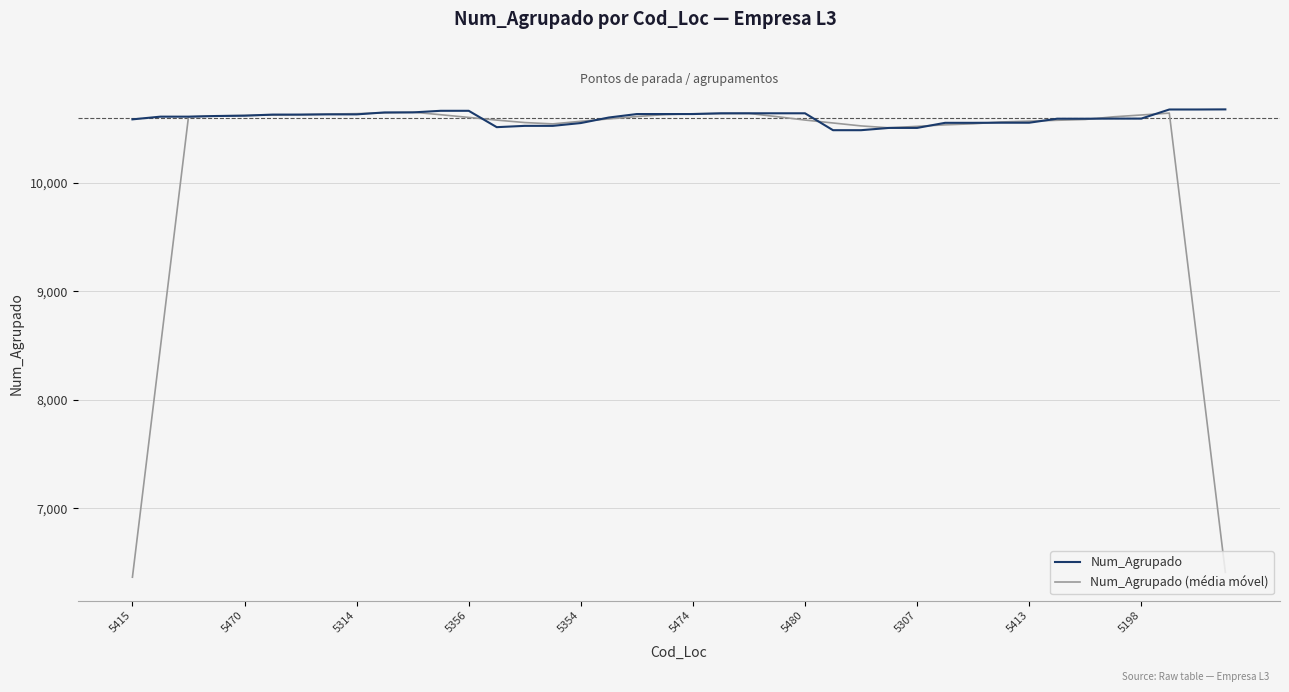

Which series has the largest total across all categories?

Num_Agrupado